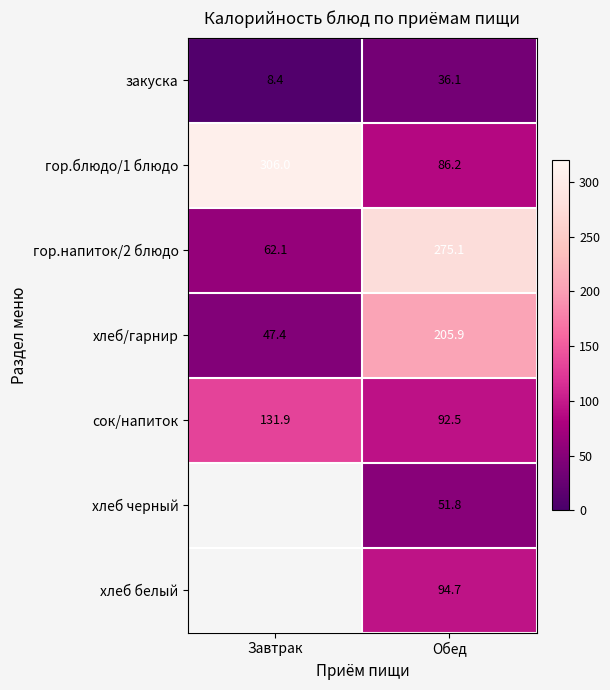

What is the difference between the highest and lowest values at Обед?

239.0